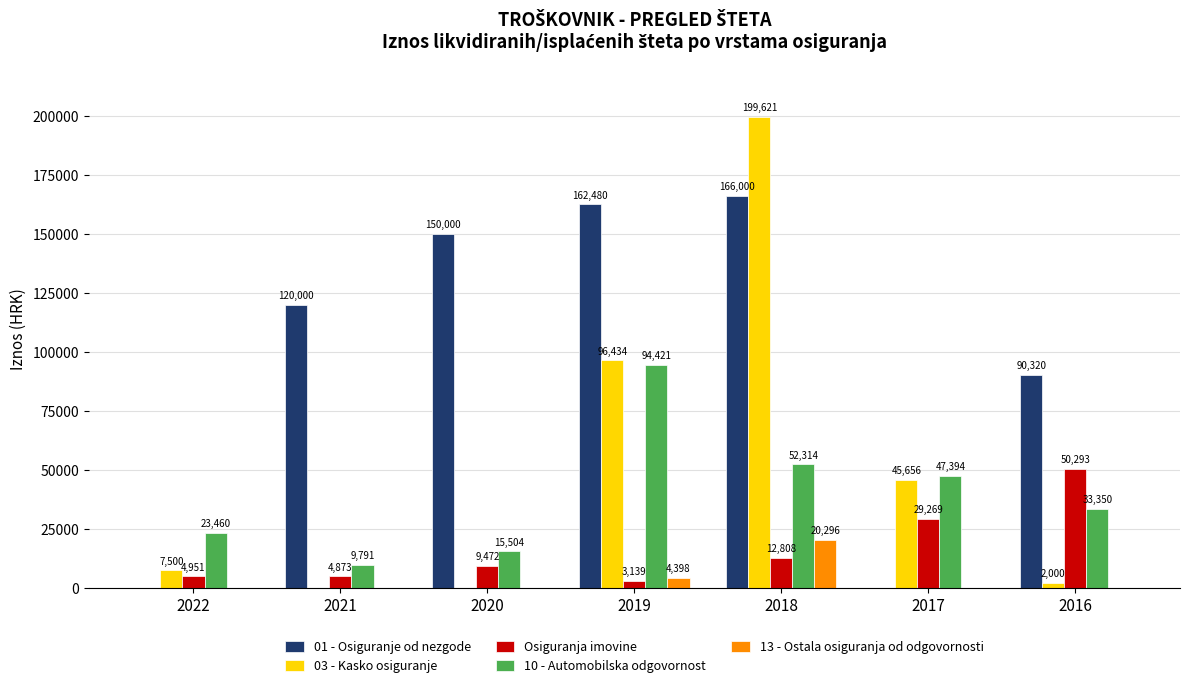

At which category is the sum across all series the highest?

2018